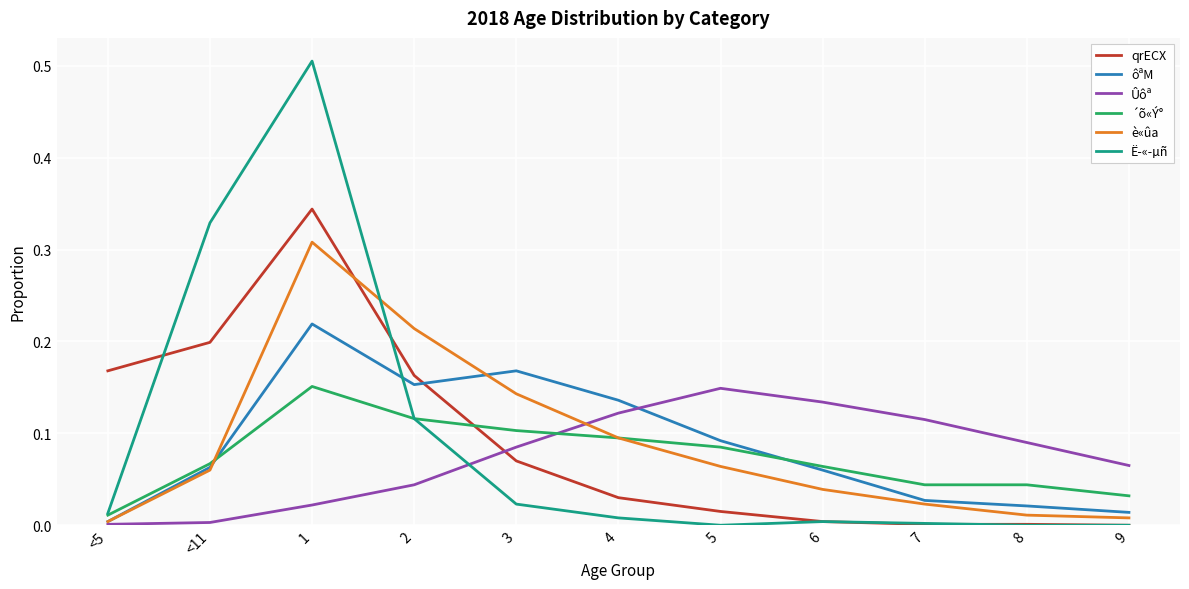

What are all the series names shown in the legend?

qrECX, ôªM, Ûôª, ´õ«Ý°, è«ûa, Ë­«­µñ